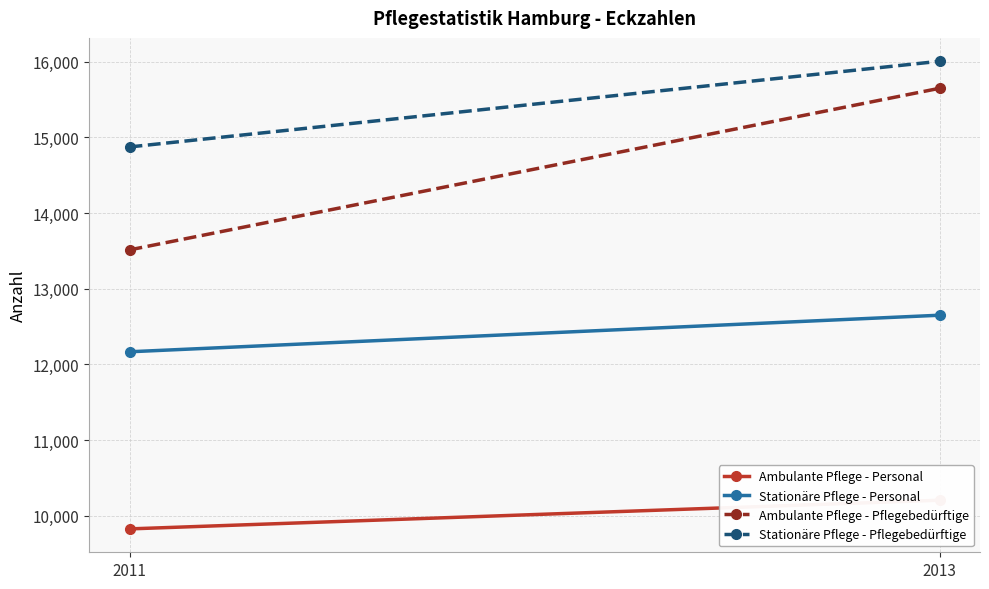

What are all the series names shown in the legend?

Ambulante Pflege - Personal, Stationäre Pflege - Personal, Ambulante Pflege - Pflegebedürftige, Stationäre Pflege - Pflegebedürftige